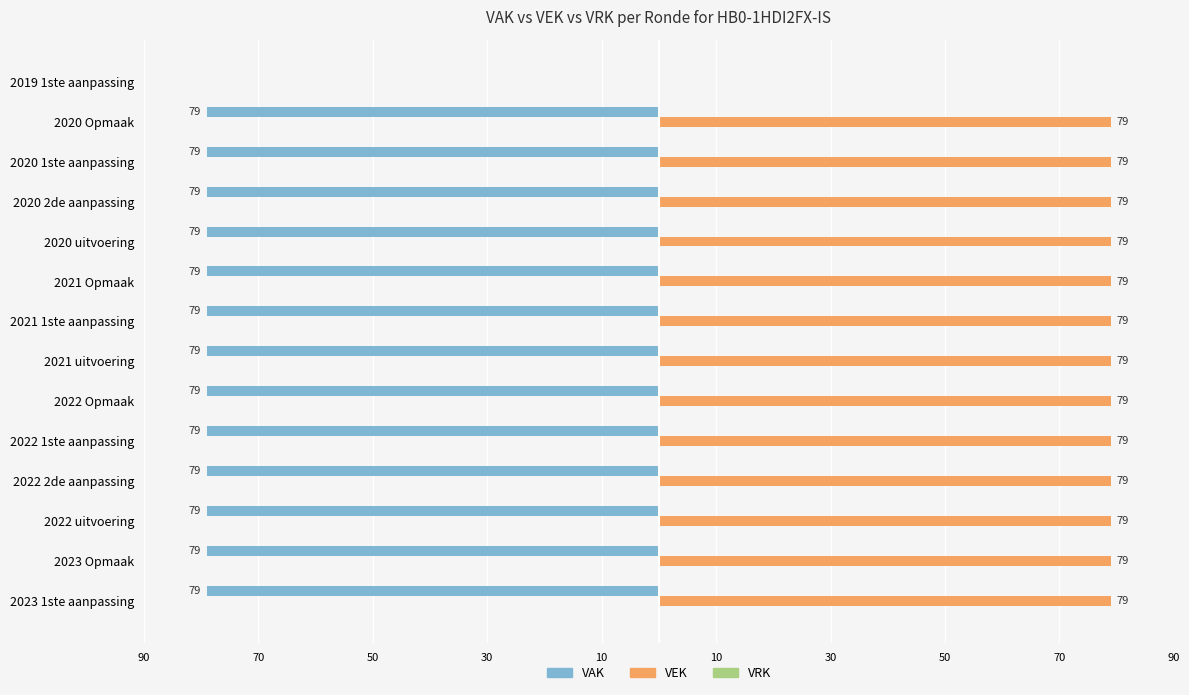

What is the average value of the VAK series?

-73.4